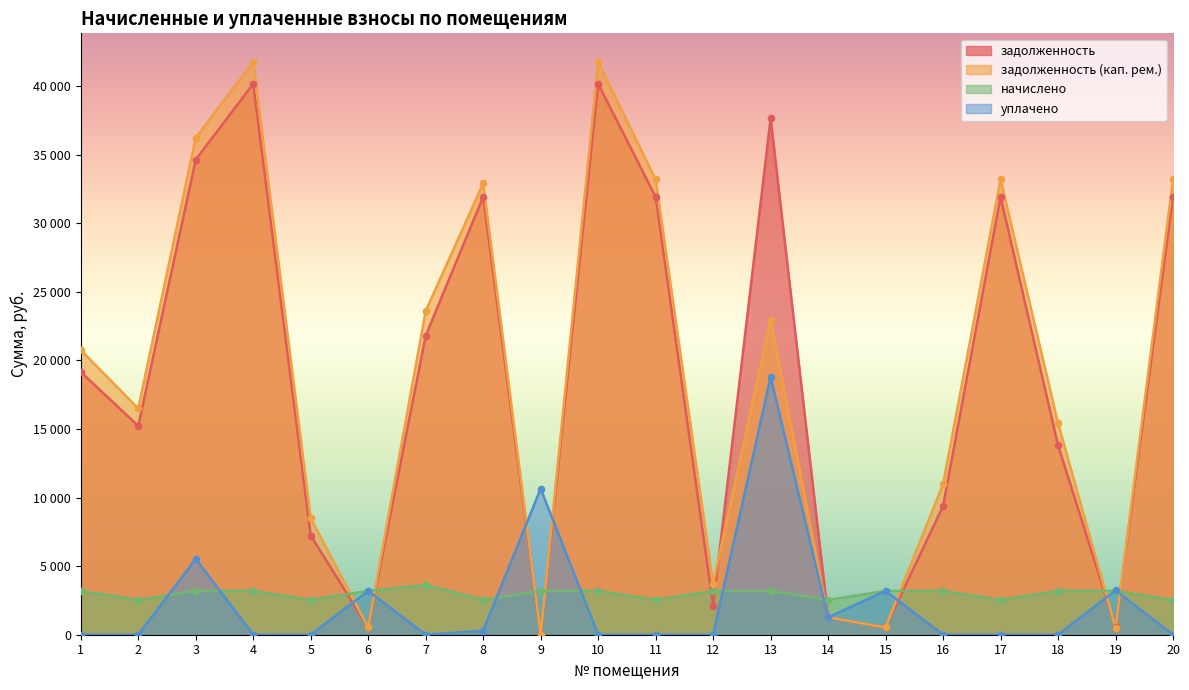

What is the total value across all series at 18?

32435.1